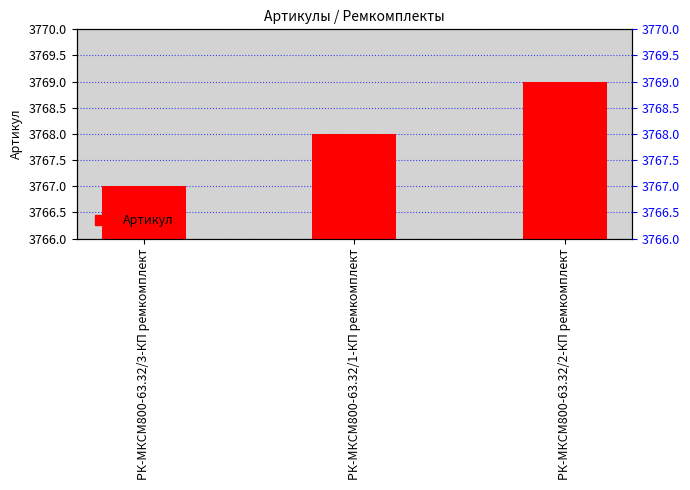

Rank the categories by value from highest to lowest.

РК-МКСМ800-63.32/2-КП ремкомплект, РК-МКСМ800-63.32/1-КП ремкомплект, РК-МКСМ800-63.32/3-КП ремкомплект